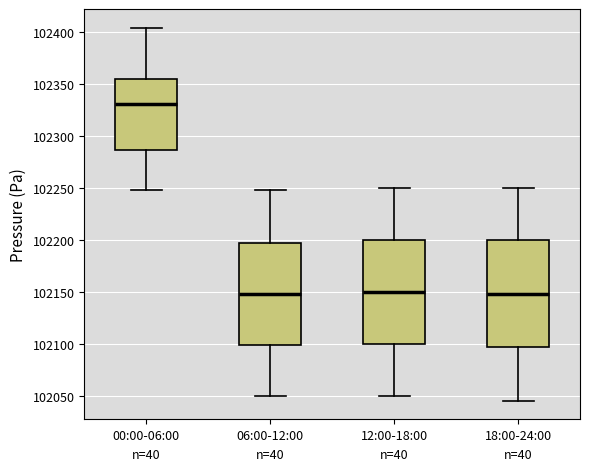

Where does the lower whisker of the box for 06:00-12:00 end on the y-axis? The values are not printed on the chart, so give them approximately, as read against the axis.

102050